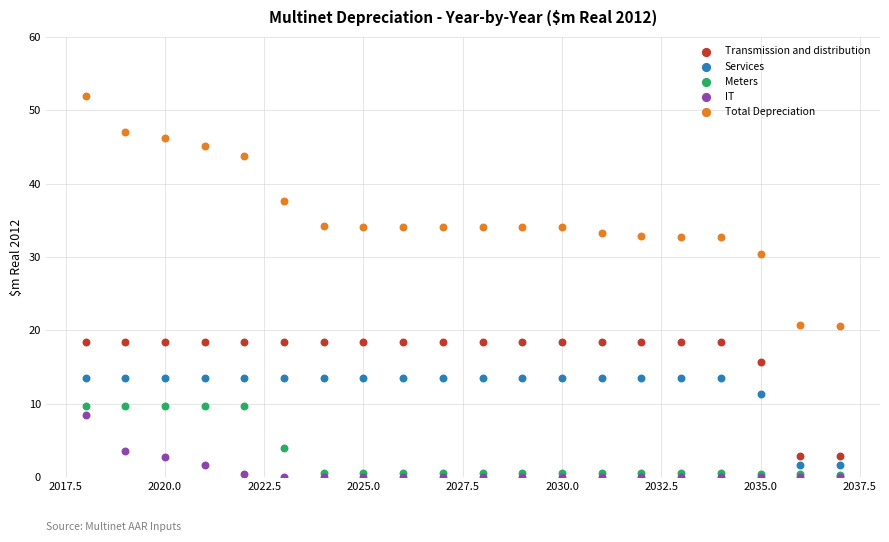

In the Services series, what Y value is closest to 7?

11.3